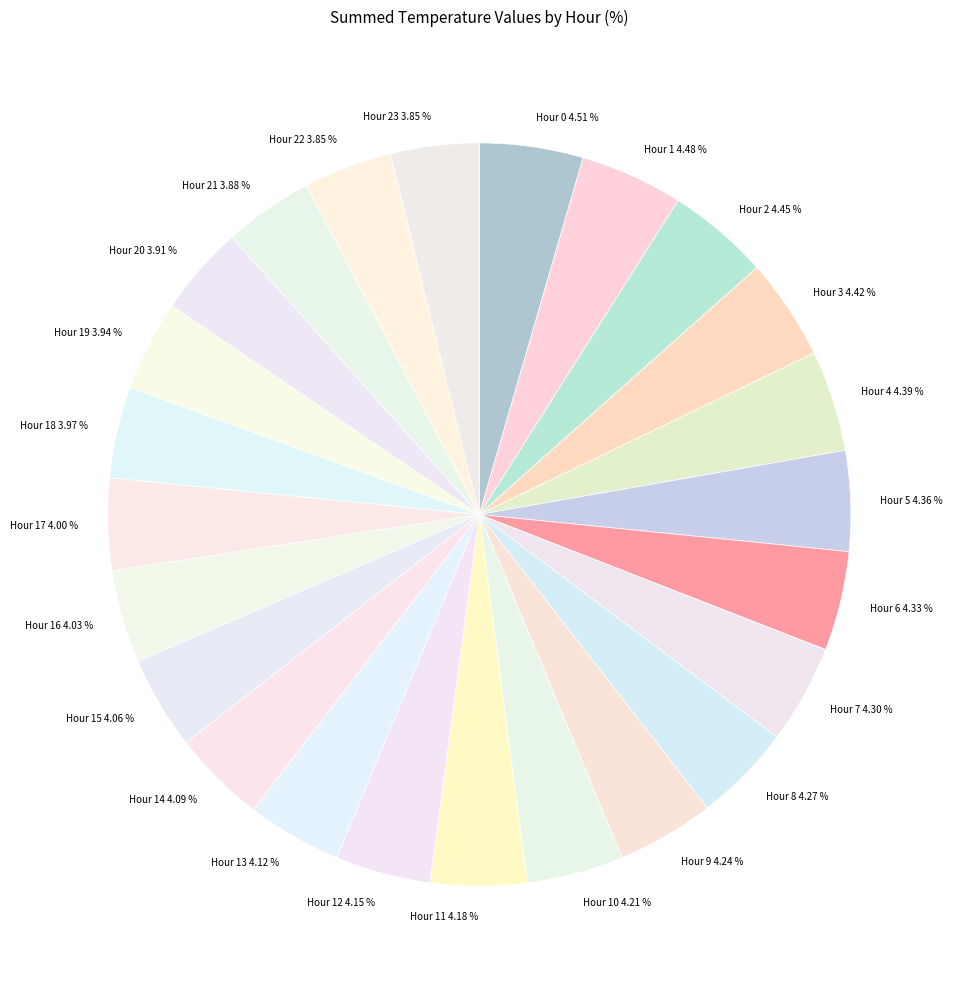

Is it true that Hour 9 is 4% of the pie?

True